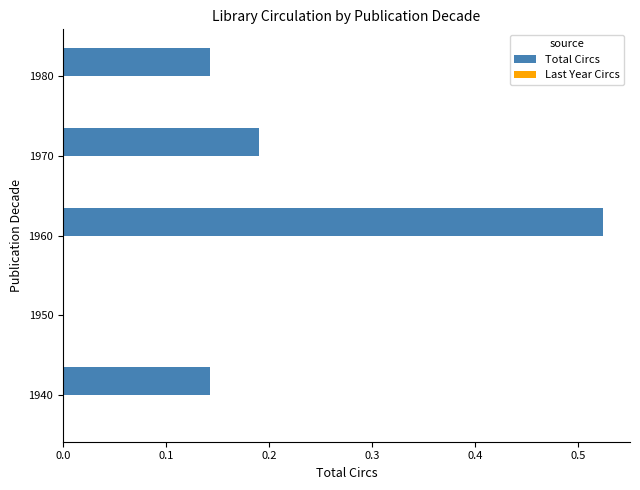

True or false: the data shows 0.2 at 1960.

False